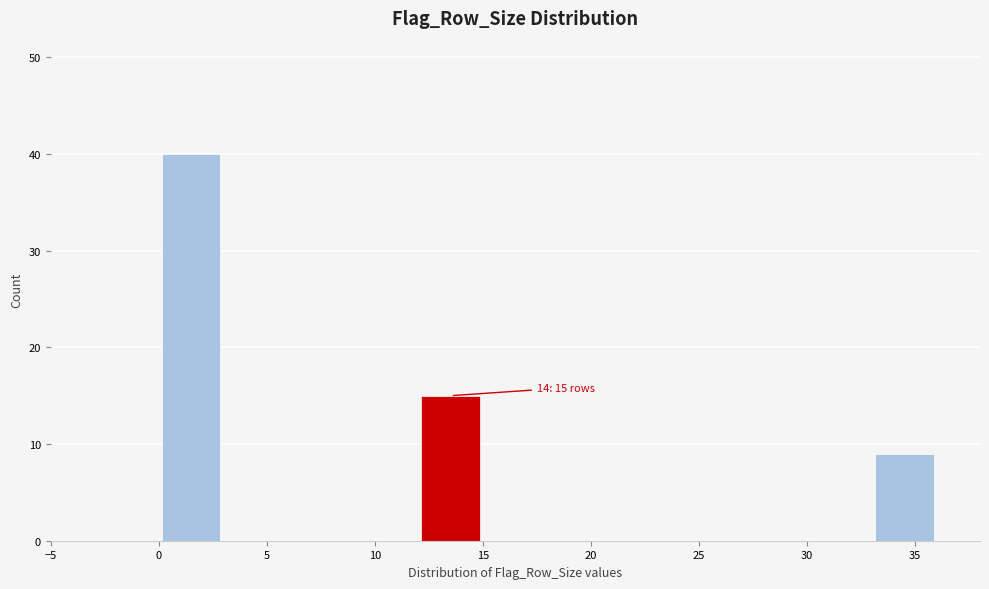

Over which range of the x-axis is the bar tallest?

0 to 3